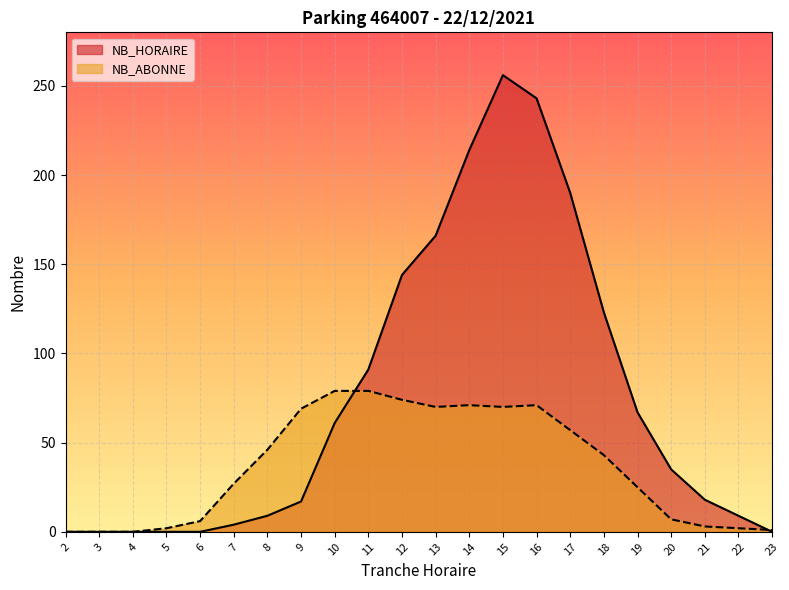

True or false: NB_ABONNE has more than 0 interior local peaks.

True